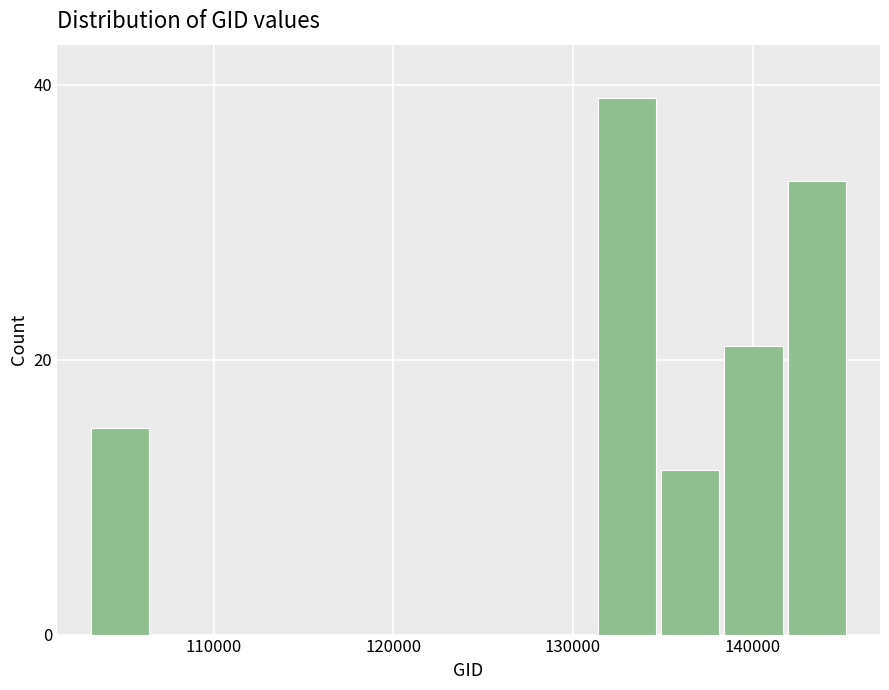

Around what value on the x-axis is the tallest bar? Give the approximate position of its centre, as read against the axis.

133000